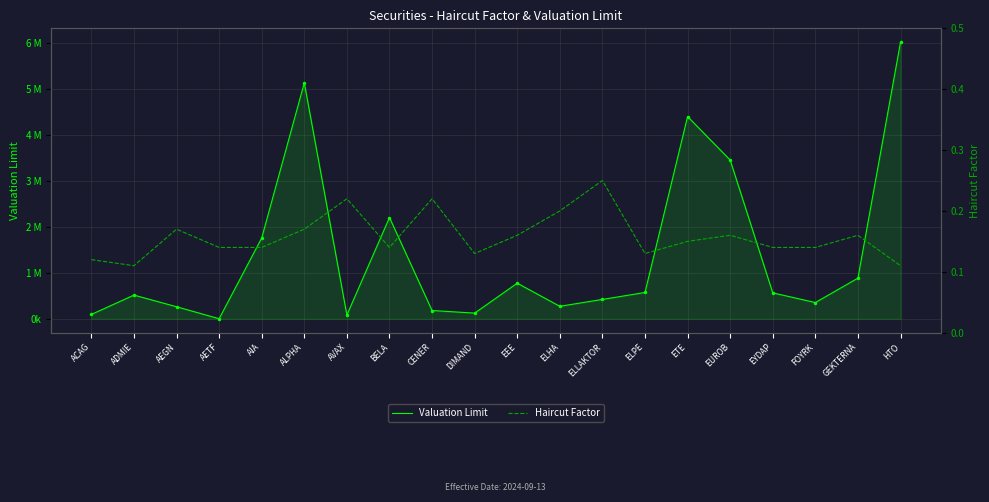

True or false: Haircut Factor has more than 2 points higher than both neighbors.

True